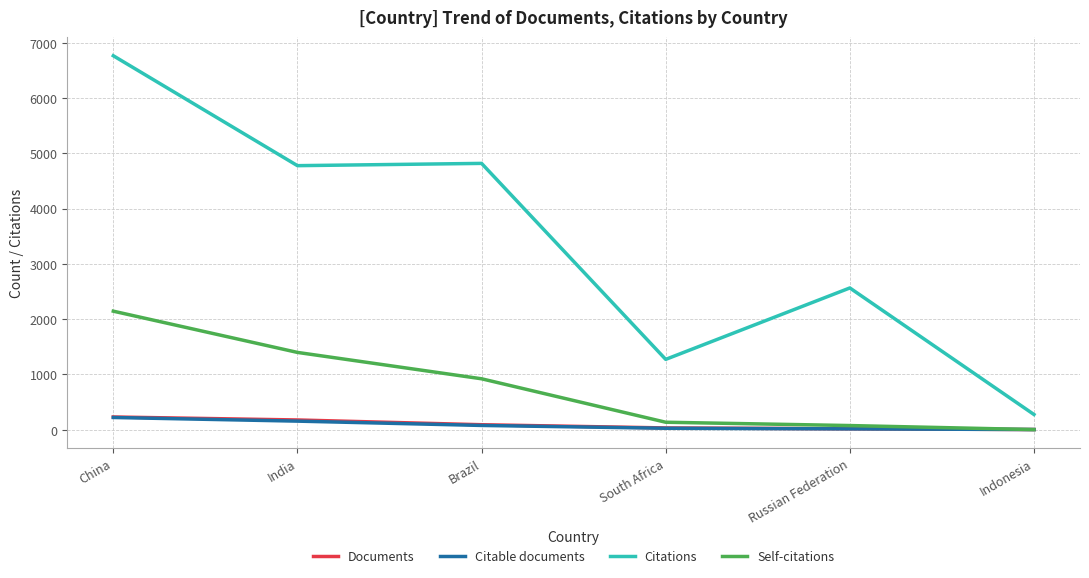

What is the difference between the Documents values at Russian Federation and Brazil?

73